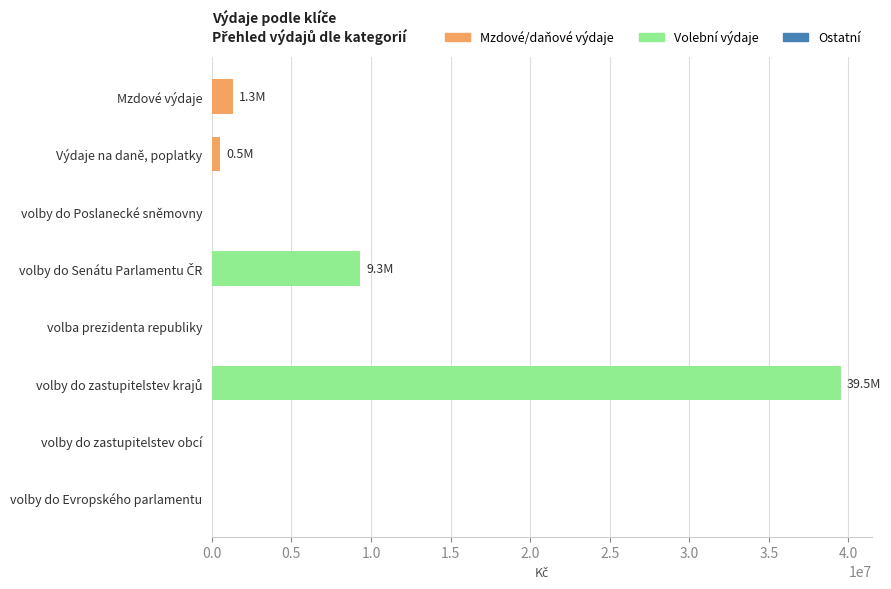

The value at Mzdové výdaje is 1317990.0. True or false?

True